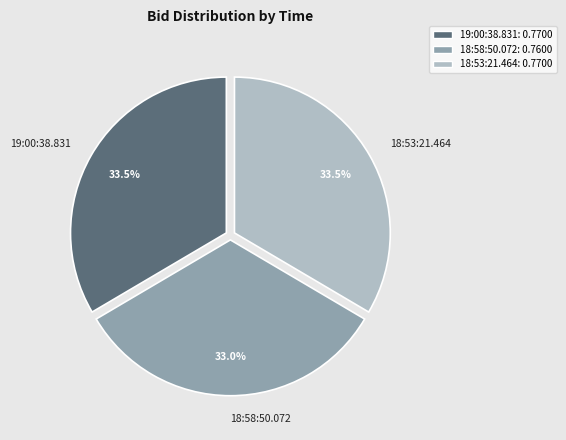

What portion of the pie excludes 19:00:38.831?

66.5%